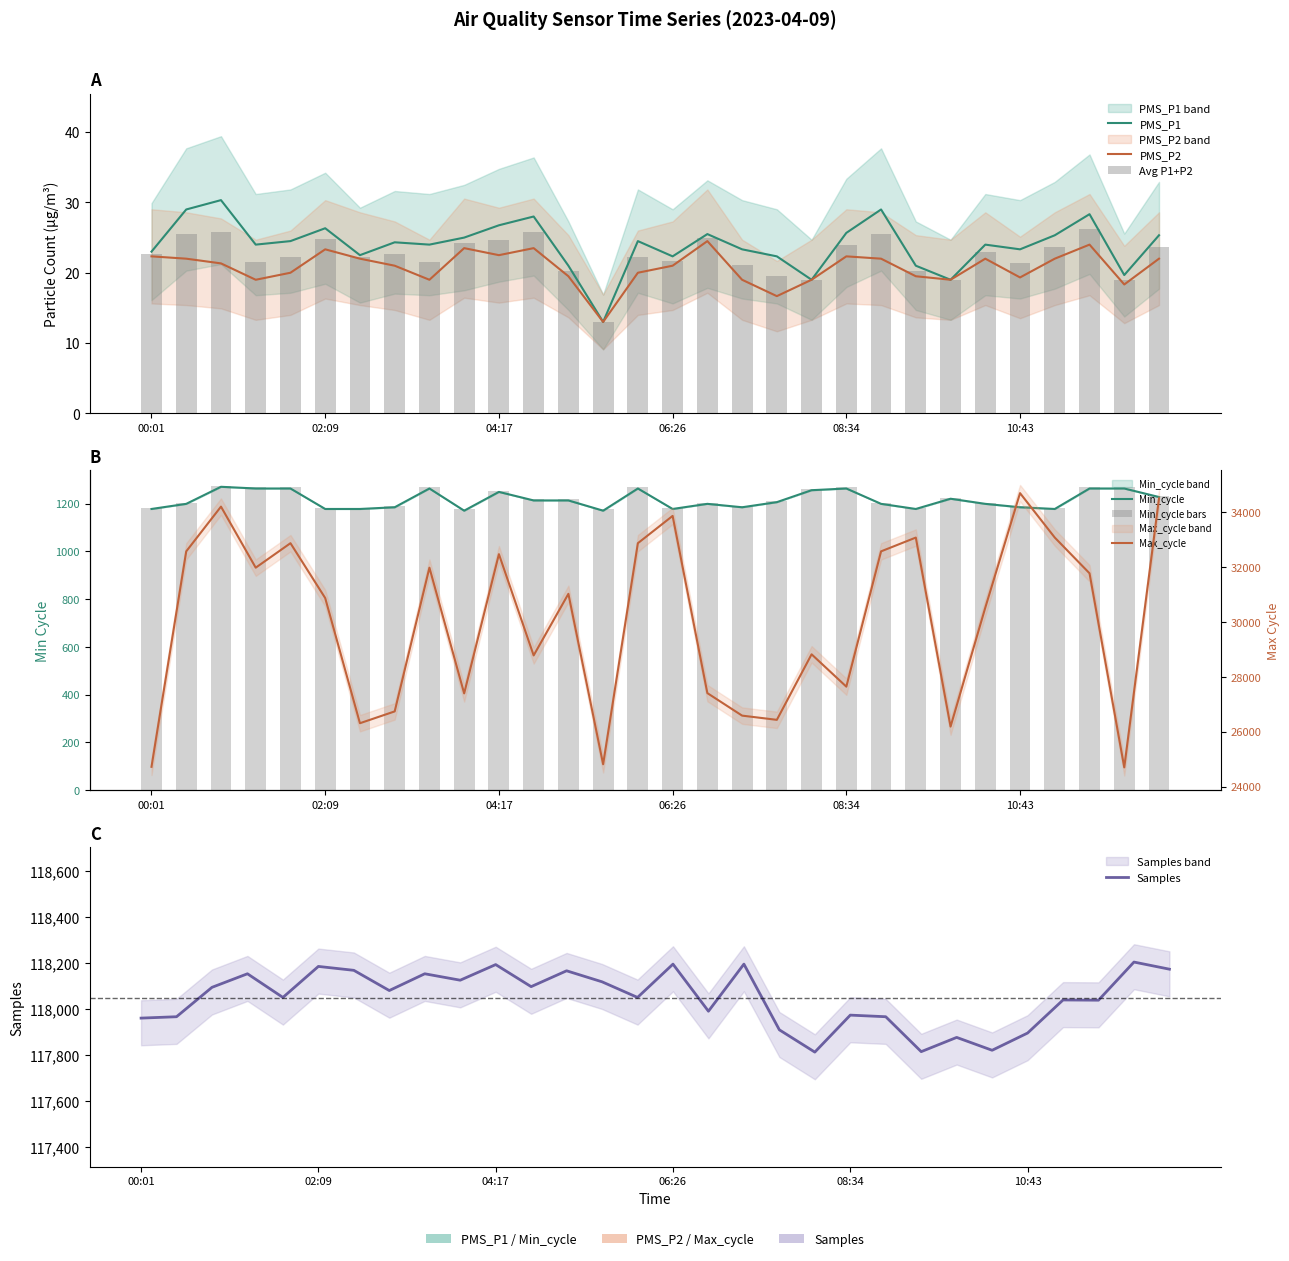

Rank the series at 10:43 from highest to lowest value.

Samples, Max_cycle, Min_cycle, PMS_P1, PMS_P2